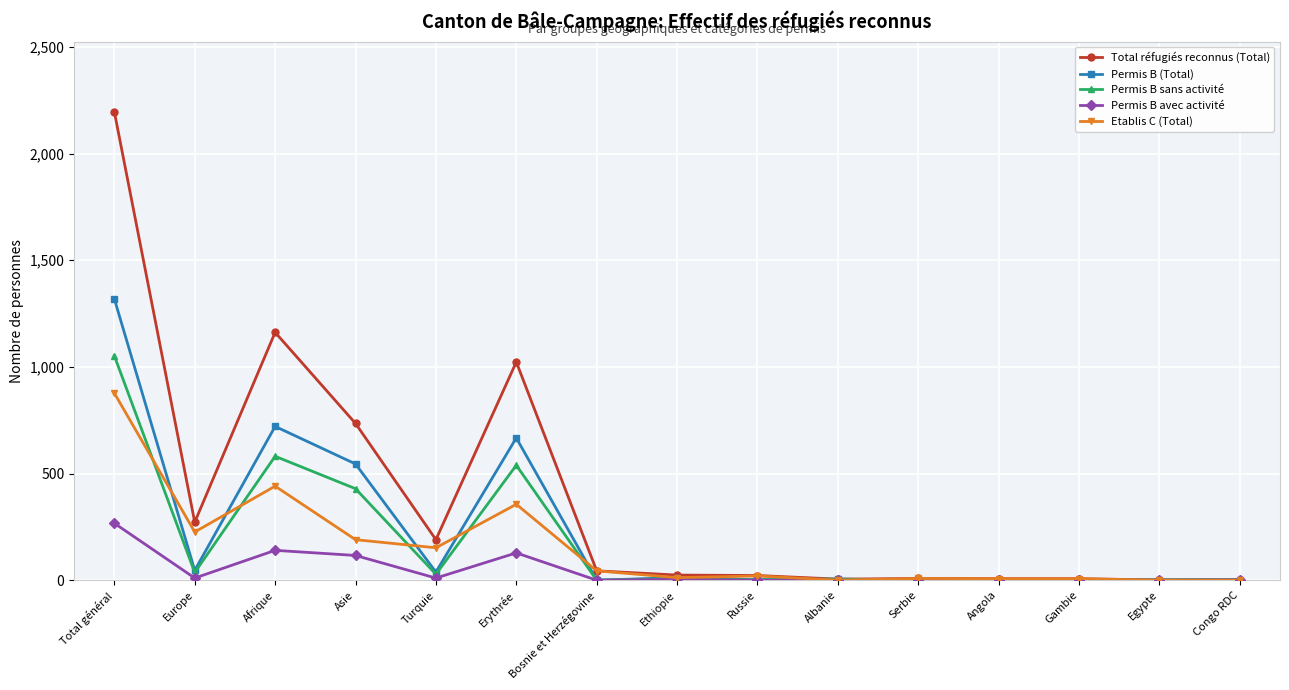

Does the chart have visible grid lines?

Yes